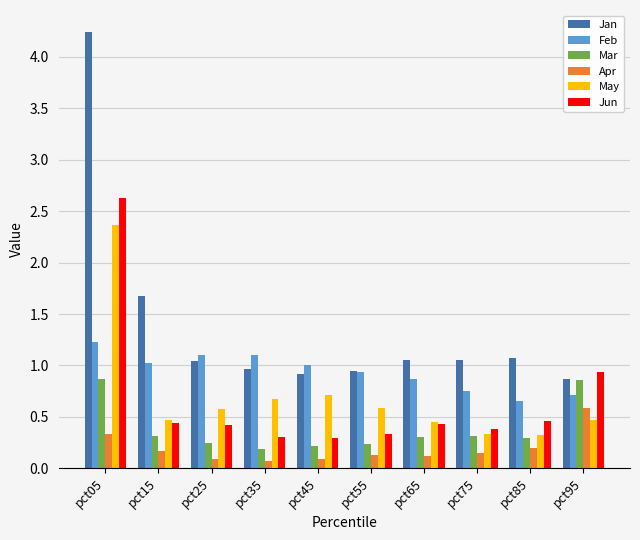

What is the highest value of the Jan series?

4.2